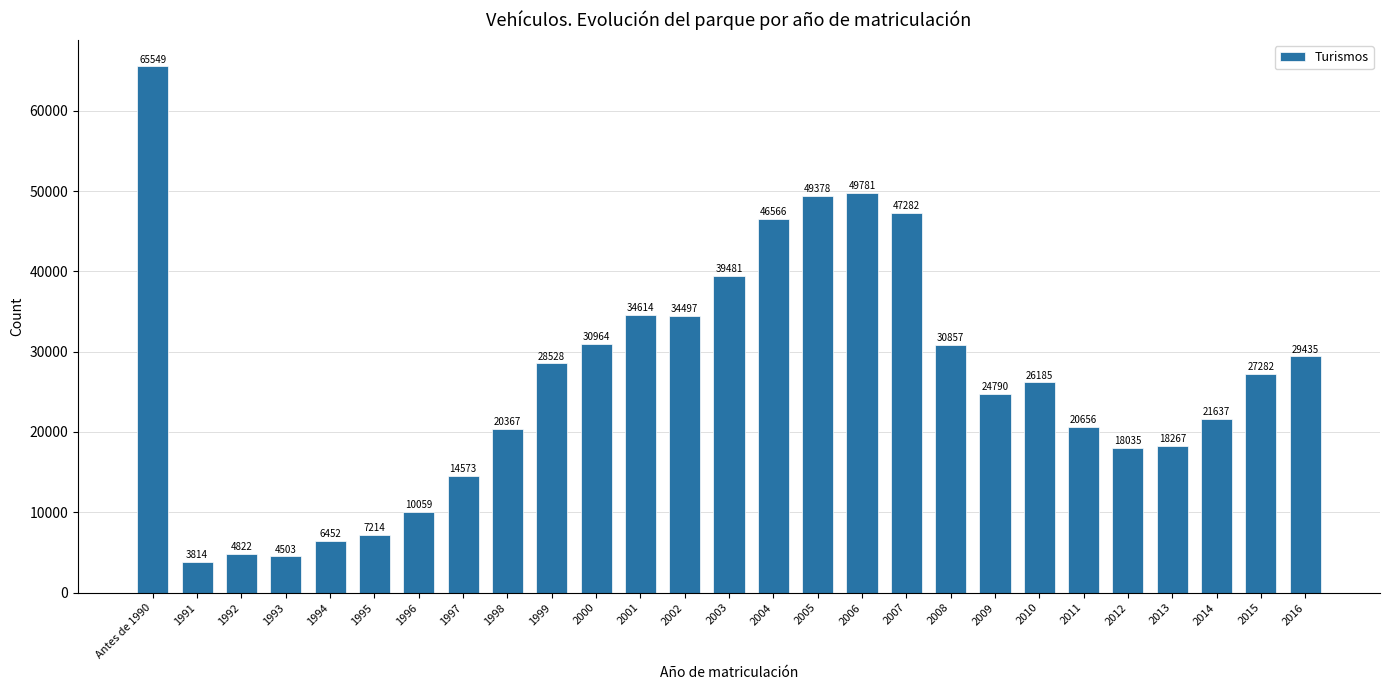

Reading left to right, what are all the values shown in this chart?

65549	3814	4822	4503	6452	7214	10059	14573	20367	28528	30964	34614	34497	39481	46566	49378	49781	47282	30857	24790	26185	20656	18035	18267	21637	27282	29435